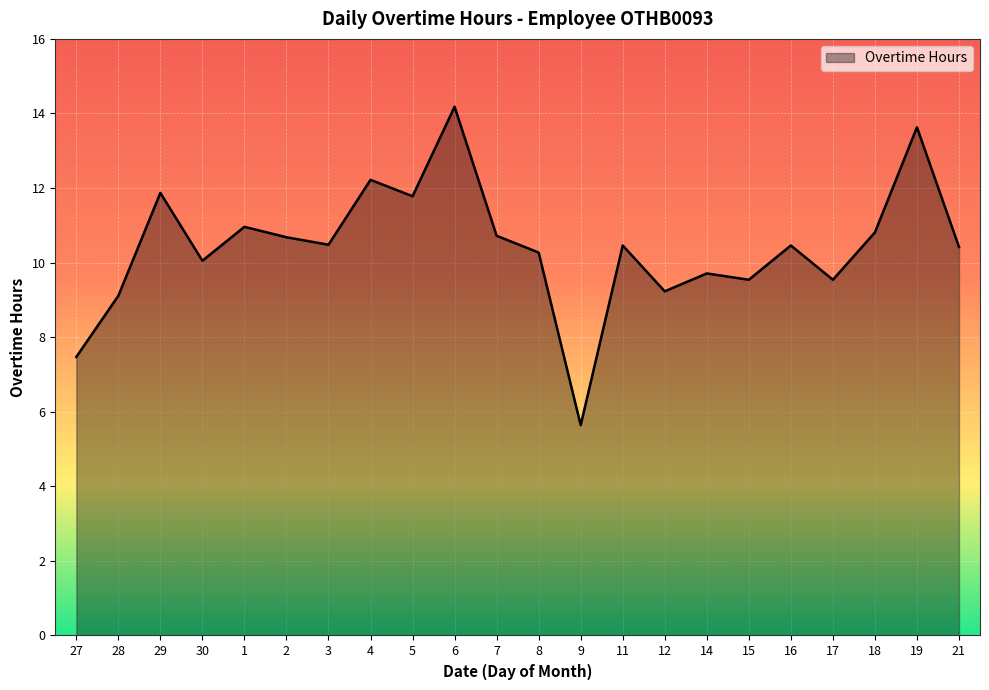

What is the difference between the maximum and minimum values?

8.5